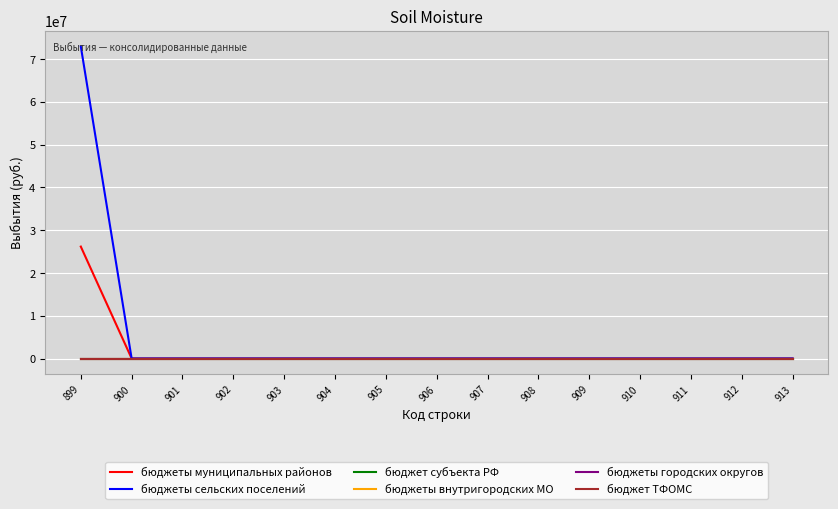

Rank the series by their maximum value, from lowest to highest.

бюджет субъекта РФ, бюджеты внутригородских МО, бюджеты городских округов, бюджет ТФОМС, бюджеты муниципальных районов, бюджеты сельских поселений